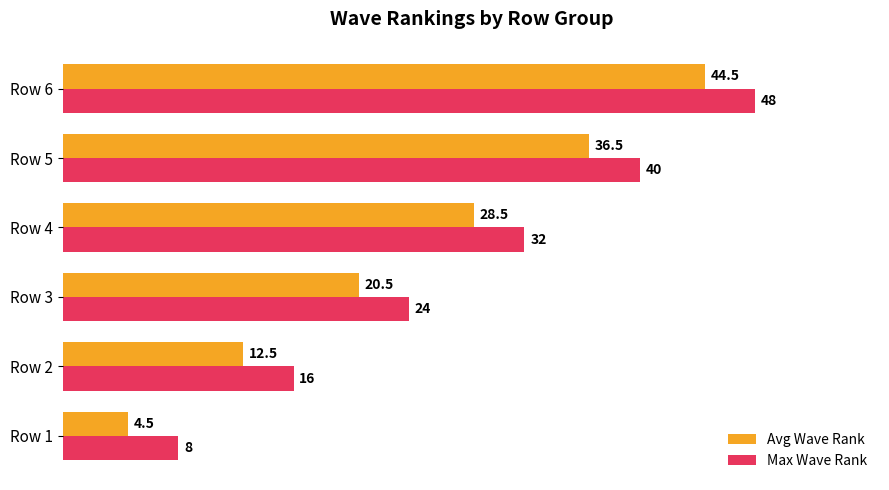

List the labels in order of Max Wave Rank value, smallest first.

Row 1, Row 2, Row 3, Row 4, Row 5, Row 6